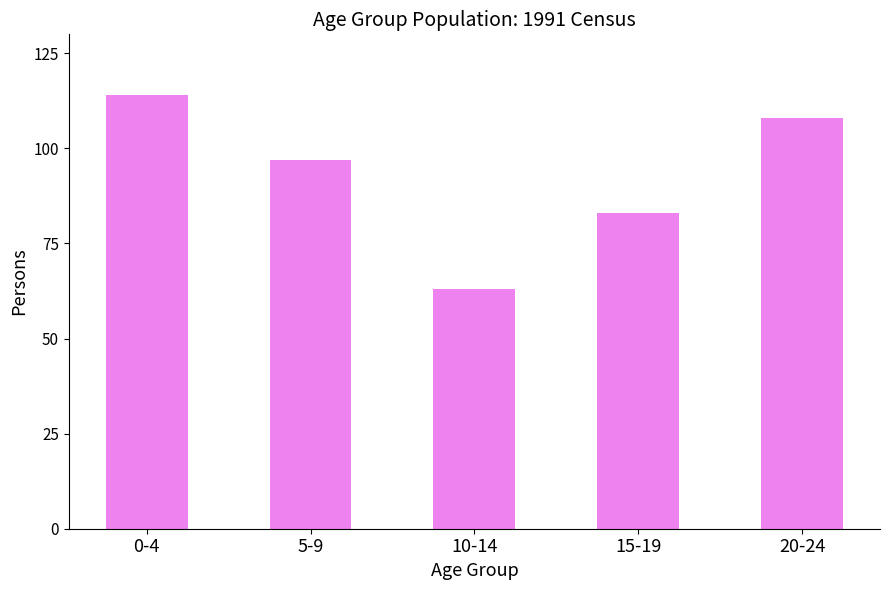

What is the sum of all values?

465